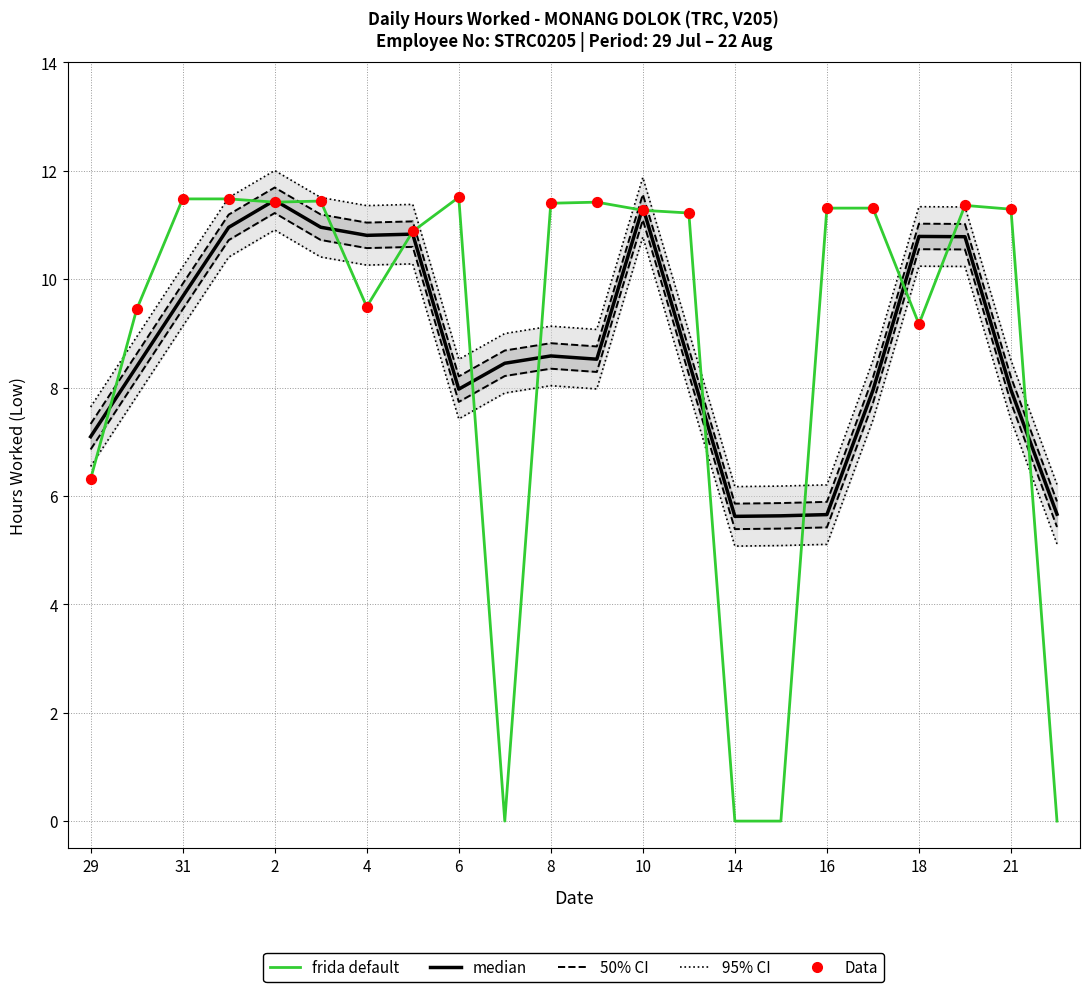

What is the change in value from 29 to 30?

+3.1